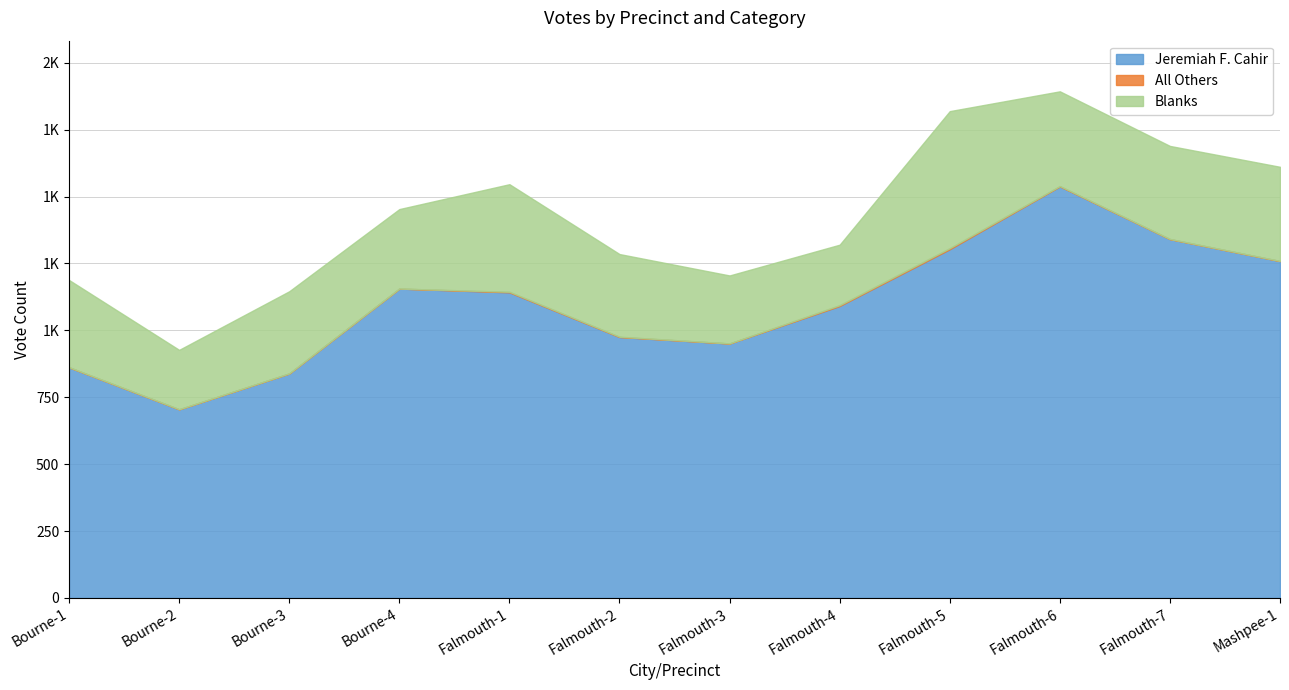

Which label corresponds to the smallest value in the chart?

Bourne-1